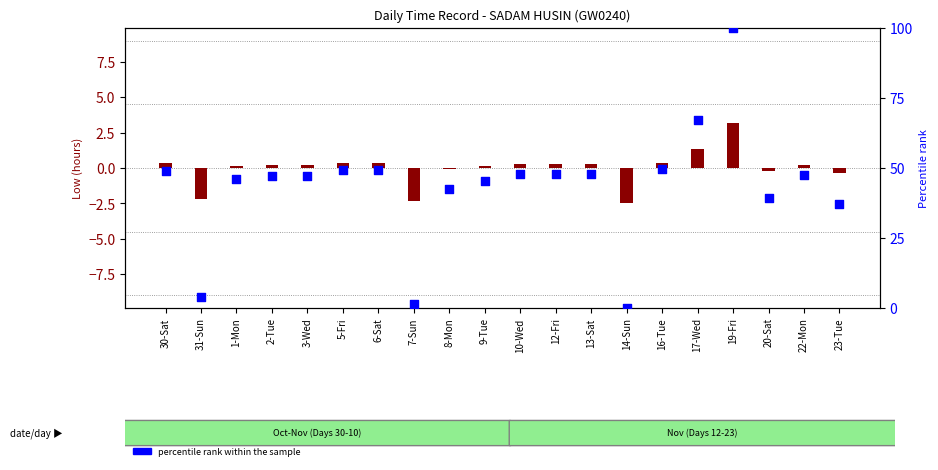

Is the value of percentile rank within the sample at 20-Sat greater than the value of transformed count (Low hrs - mean) at 16-Tue?

Yes